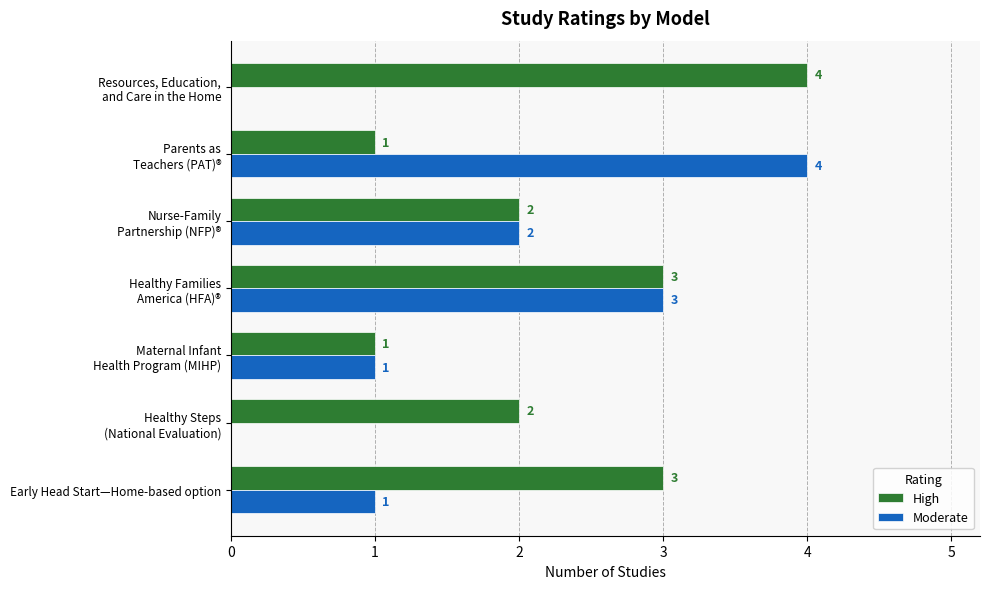

What is the average value of the Moderate series?

2